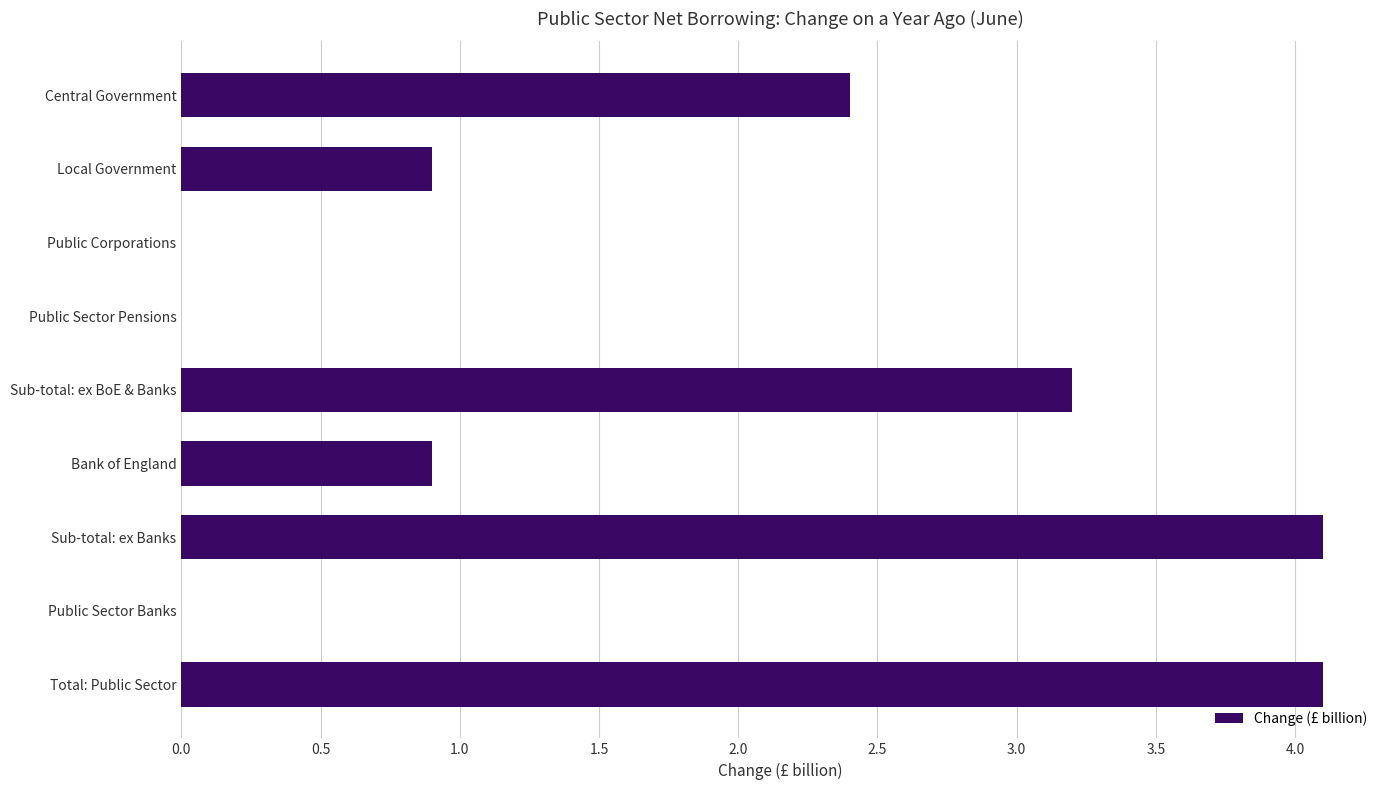

What is the greatest value displayed?

4.1